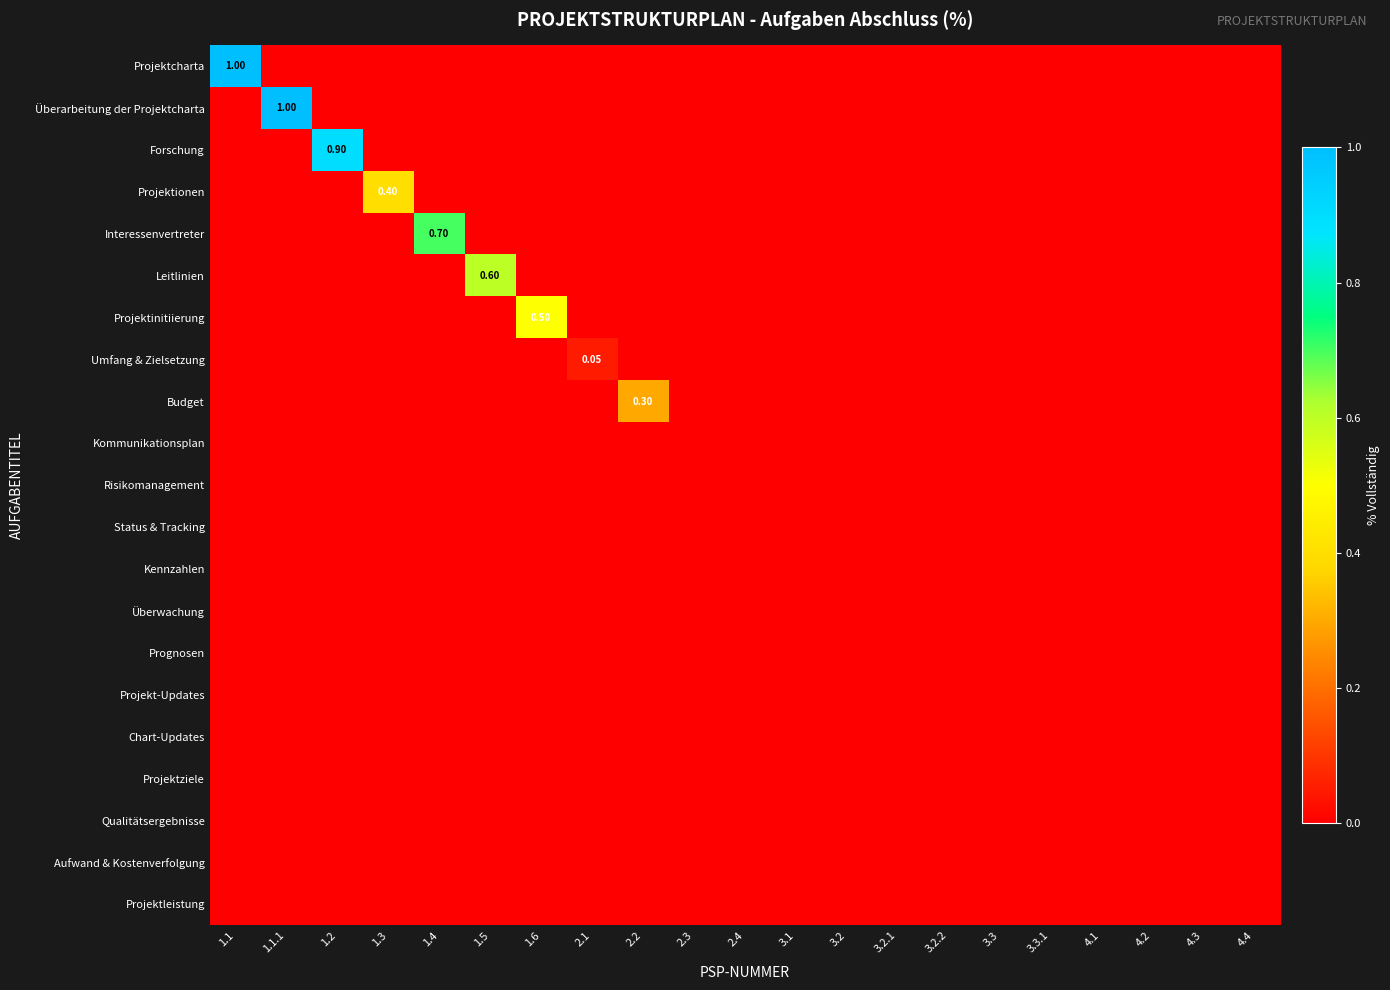

List the series in order of their peak value, lowest first.

Kommunikationsplan, Risikomanagement, Status & Tracking, Kennzahlen, Überwachung, Prognosen, Projekt-Updates, Chart-Updates, Projektziele, Qualitätsergebnisse, Aufwand & Kostenverfolgung, Projektleistung, Umfang & Zielsetzung, Budget, Projektionen, Projektinitiierung, Leitlinien, Interessenvertreter, Forschung, Projektcharta, Überarbeitung der Projektcharta